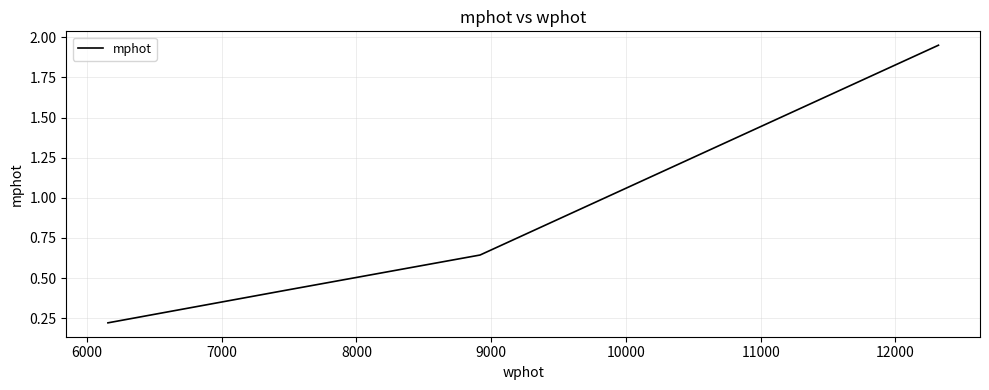

How many values are between 0 and 1?

3